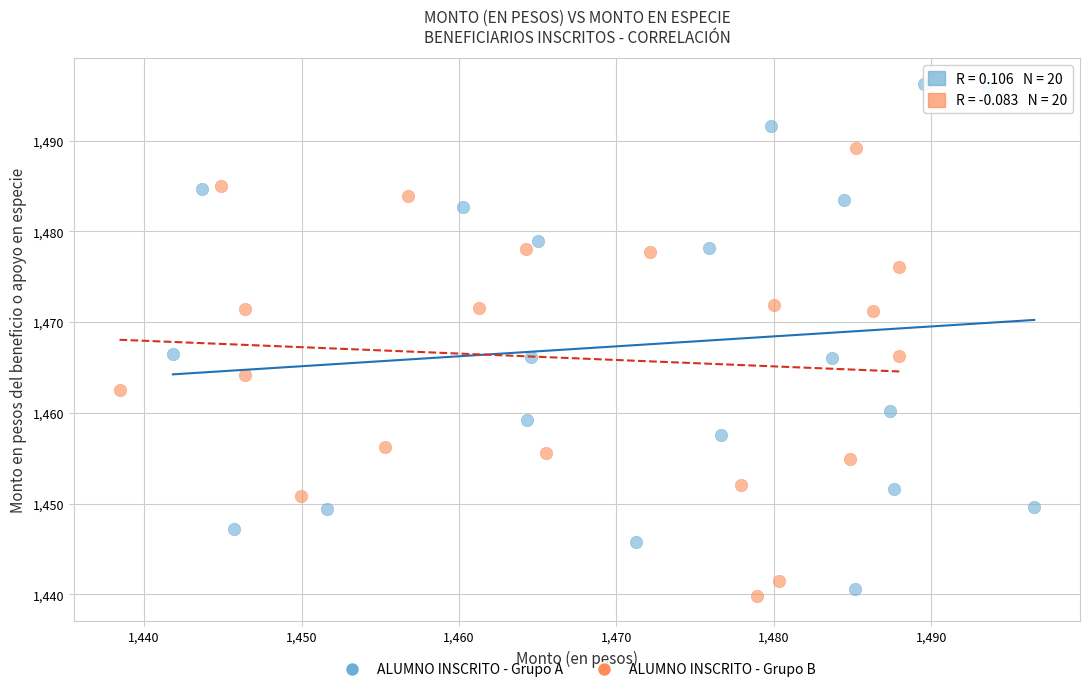

Which series contains the highest Y value?

ALUMNO INSCRITO - Grupo A